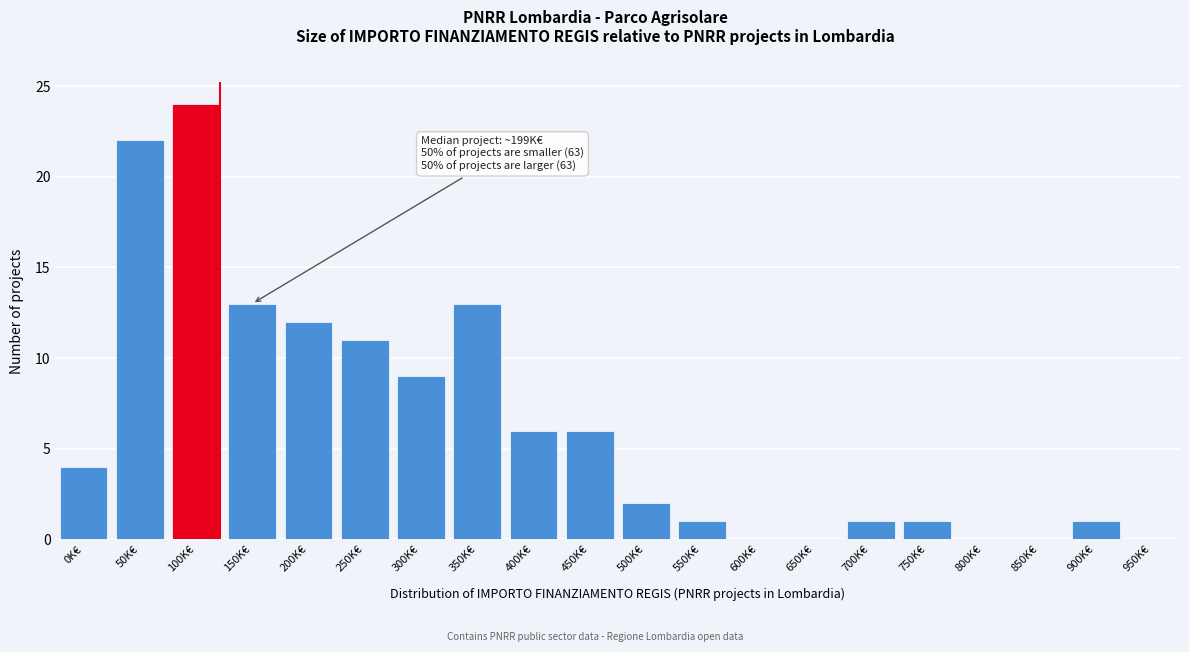

Reading right to left, what are all the values shown in this chart?

950K€=0	900K€=1	850K€=0	800K€=0	750K€=1	700K€=1	650K€=0	600K€=0	550K€=1	500K€=2	450K€=6	400K€=6	350K€=13	300K€=9	250K€=11	200K€=12	150K€=13	100K€=24	50K€=22	0K€=4